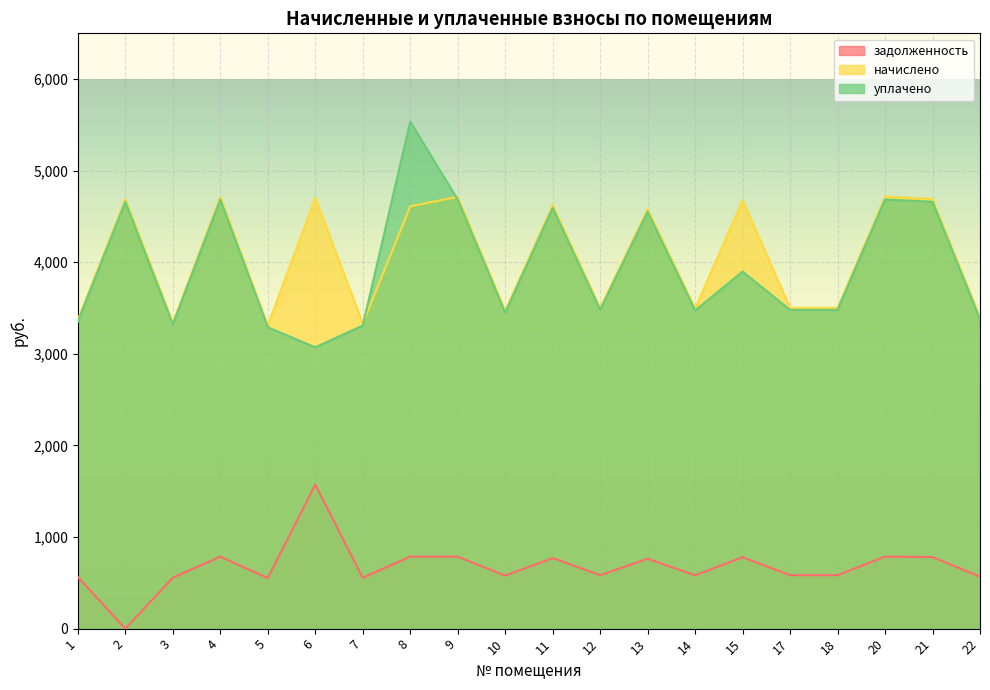

Rank the series by their maximum value, from lowest to highest.

задолженность, начислено, уплачено